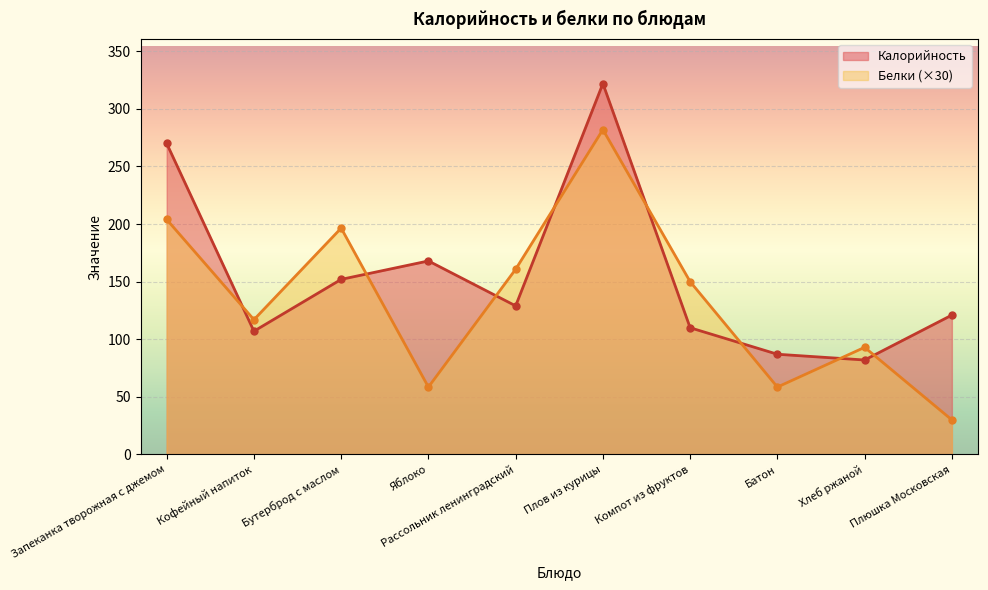

What is the label of the 3rd point from the left?

Бутерброд с маслом